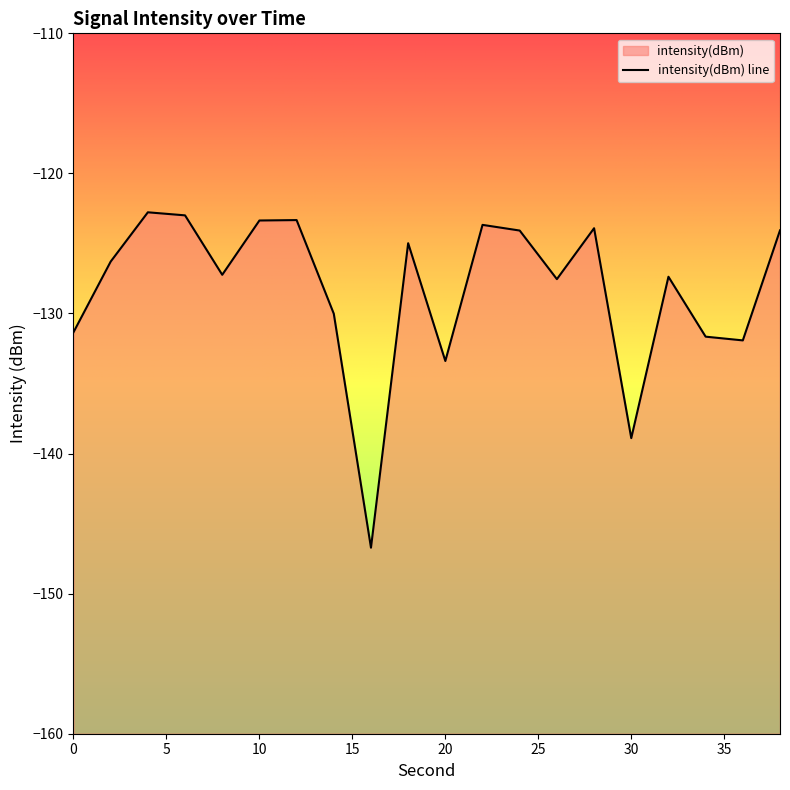

How many values are below -126?

11